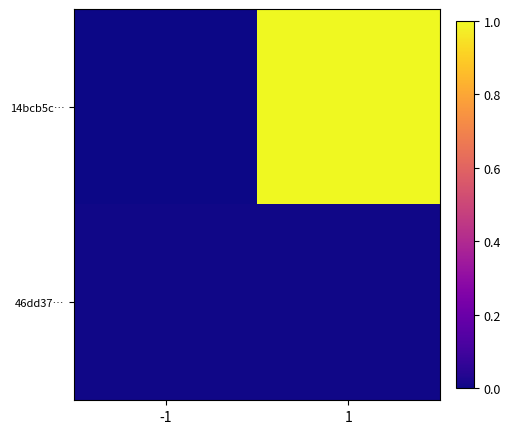

At how many categories does at least one series exceed 0?

2